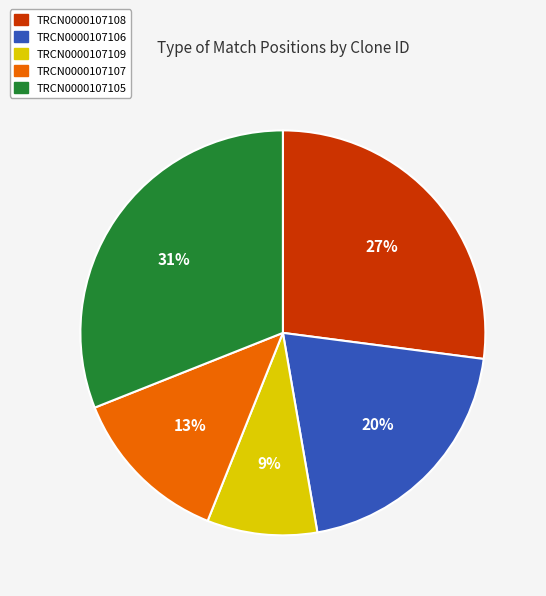

What is the smallest slice in the pie chart?

TRCN0000107109